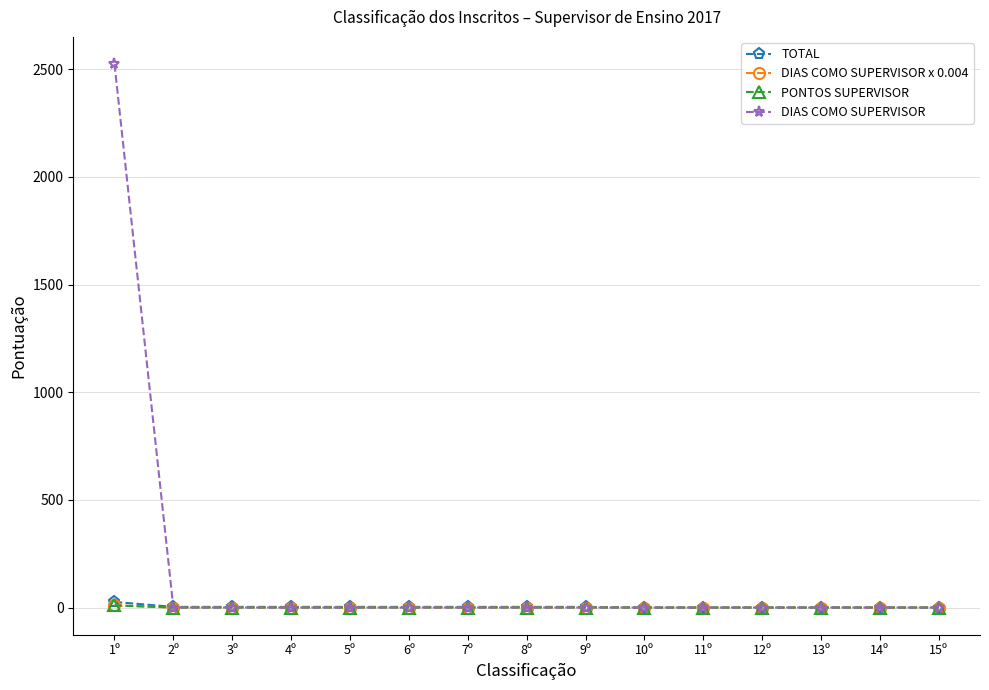

What is the label of the 1st point from the left?

1º